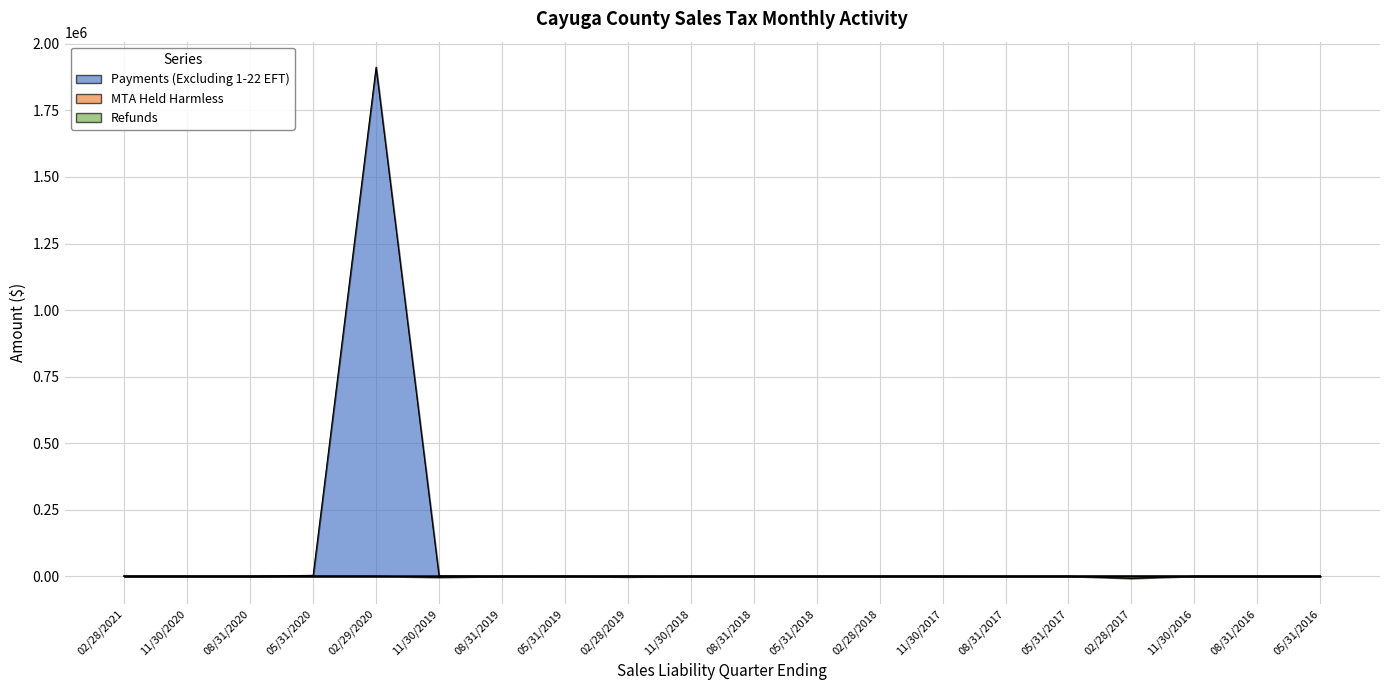

Which category has the highest value across all series?

02/29/2020